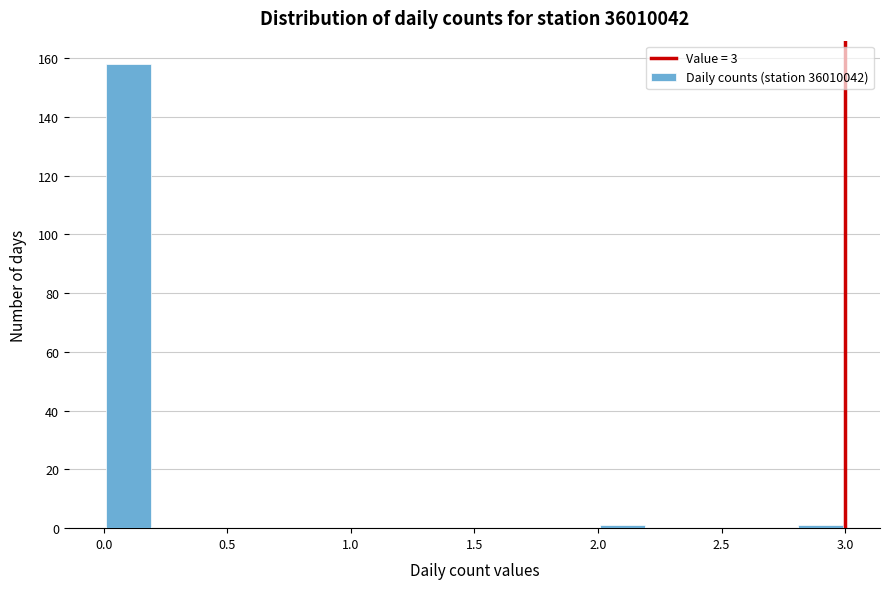

Which range on the x-axis has the tallest bar?

0.0 to 0.2